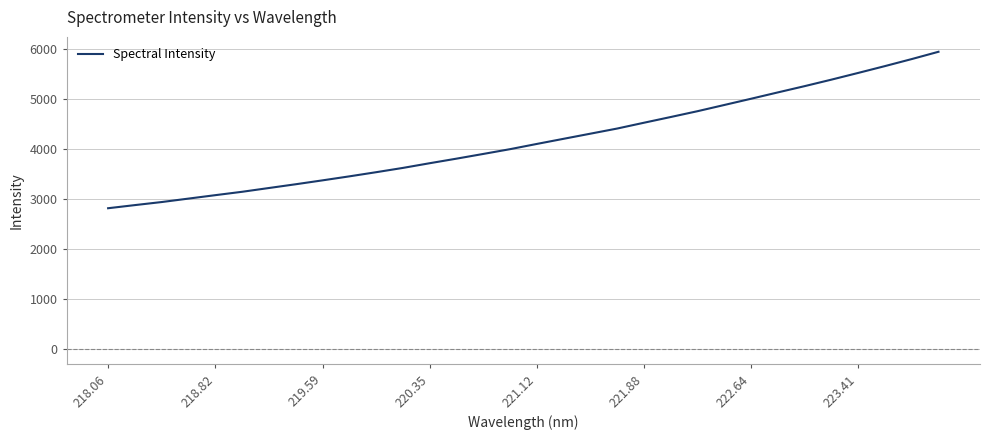

What is the smallest value displayed?

2820.9